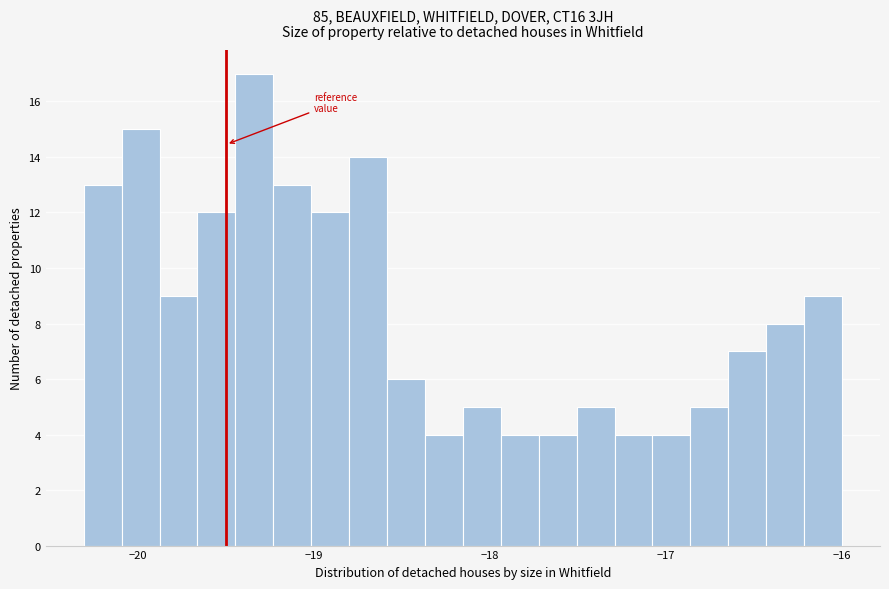

Read against the x-axis, roughly where is the centre of the tallest bar?

-19.3